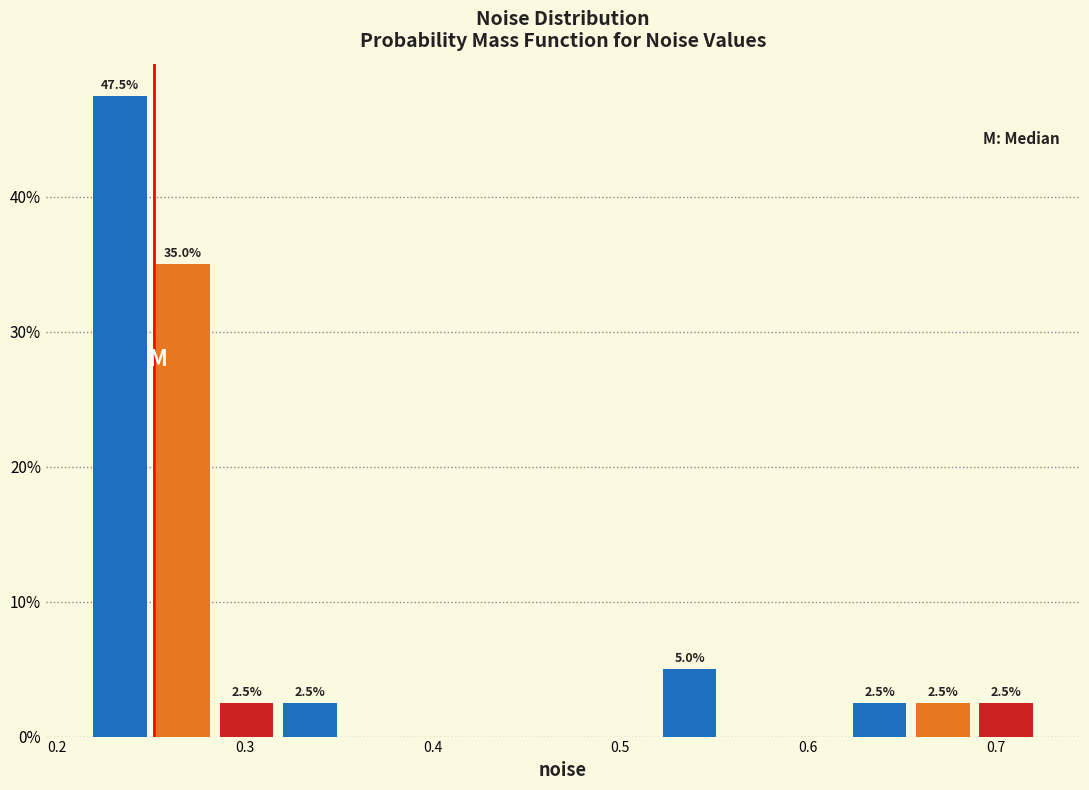

Around what value on the x-axis is the tallest bar? Give the approximate position of its centre, as read against the axis.

0.23